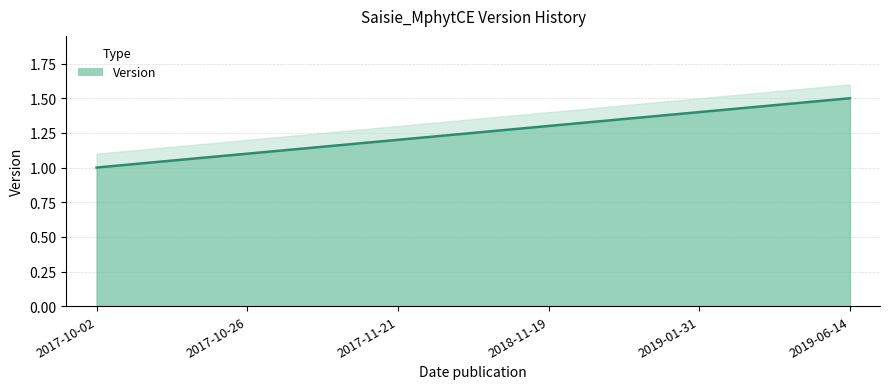

What is the label of the 1st point from the left?

2017-10-02